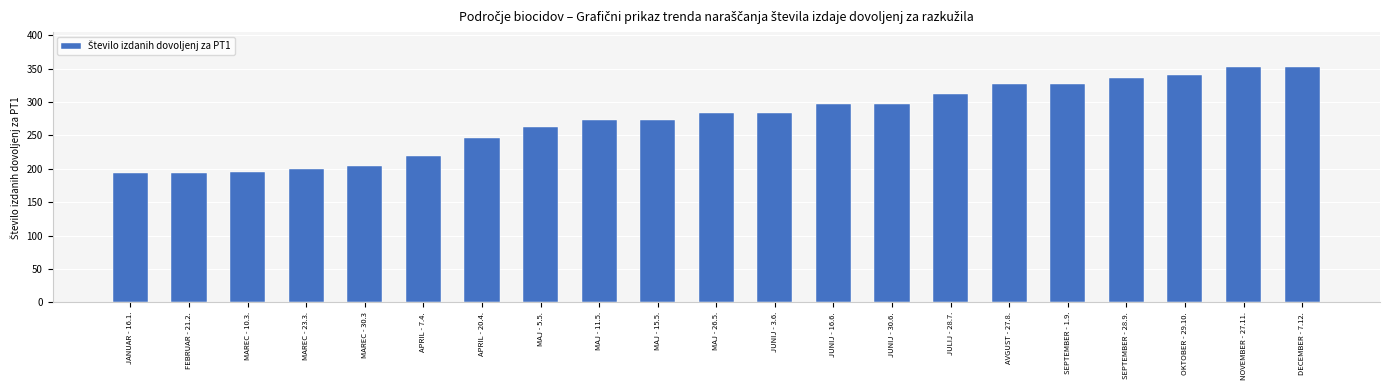

Is it true that the value at MAREC - 30.3 is 204?

True